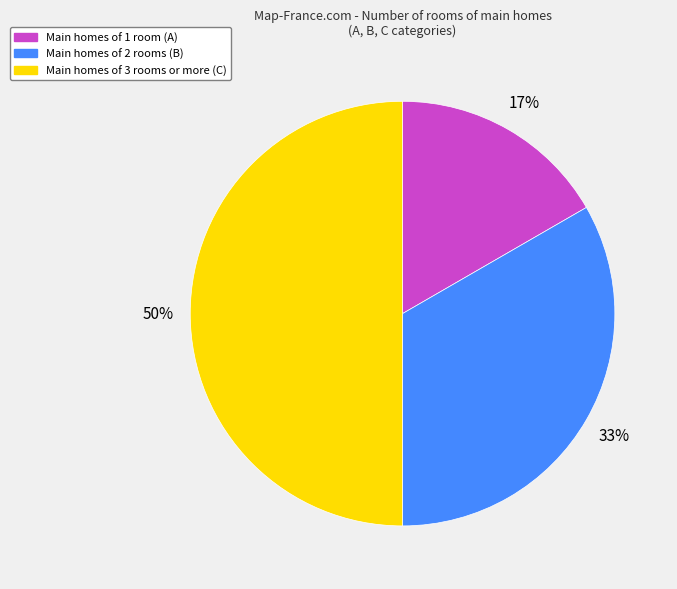

To the nearest percent, what is the difference between the largest and smallest slice percentages?

33%